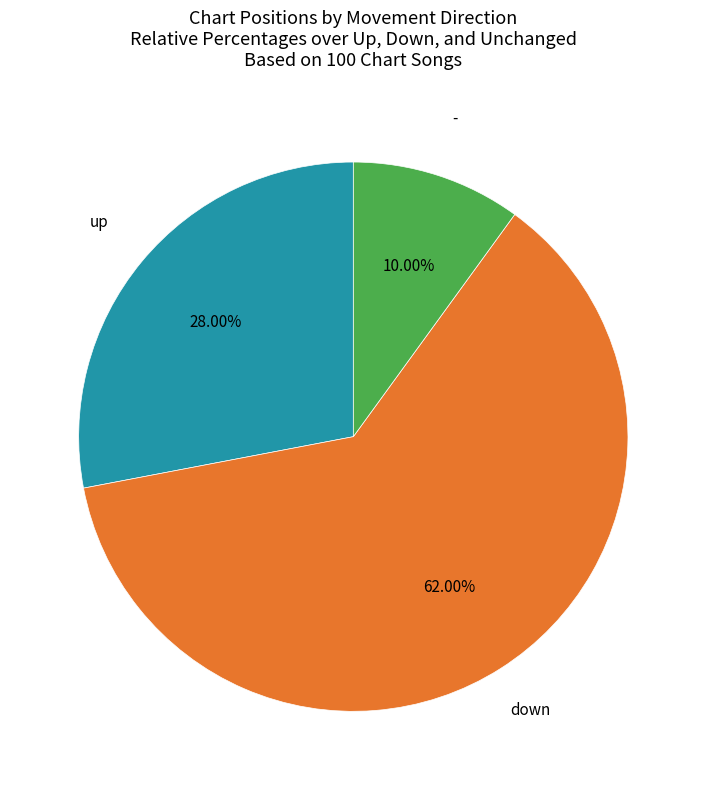

To the nearest percent, what portion does up represent?

28%